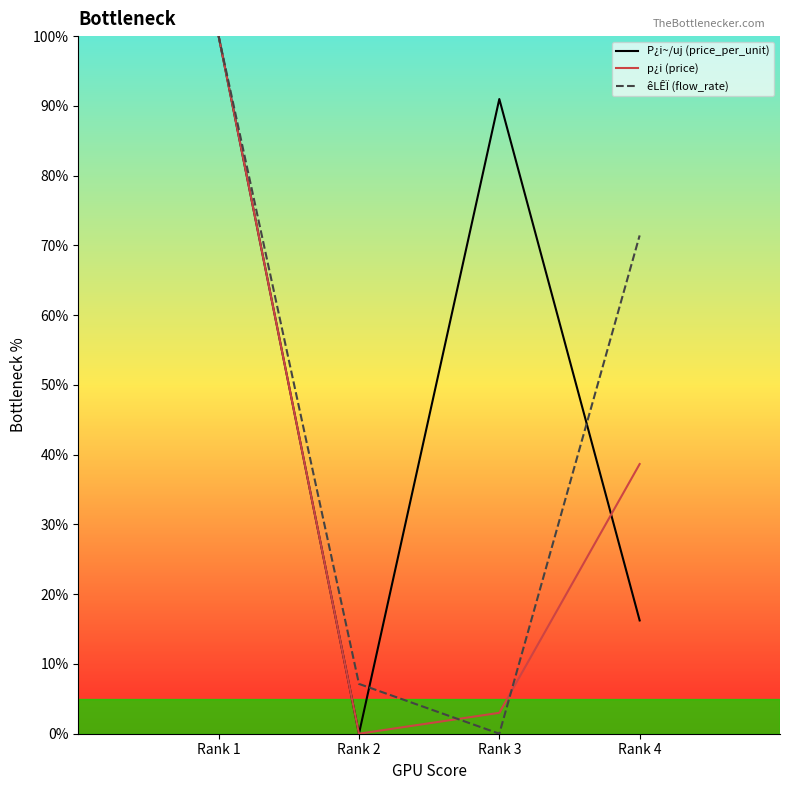

Which series changed the most between Rank 2 and Rank 3?

P¿i~/uj (price_per_unit)